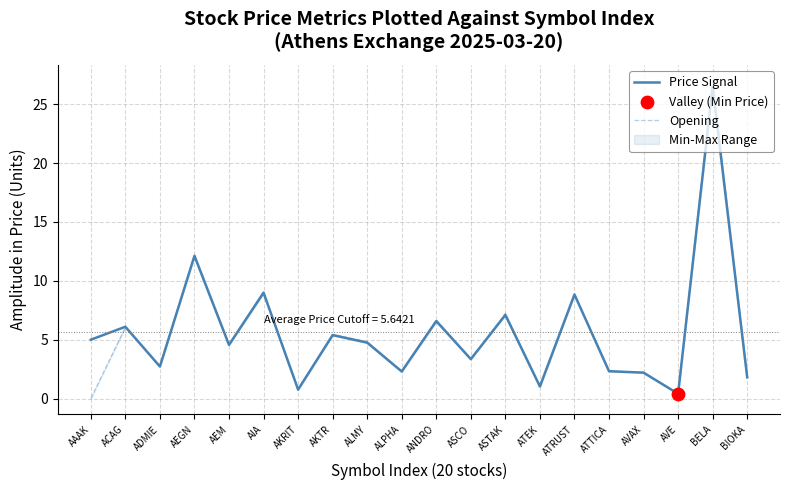

At which label does Opening first exceed 4?

ACAG